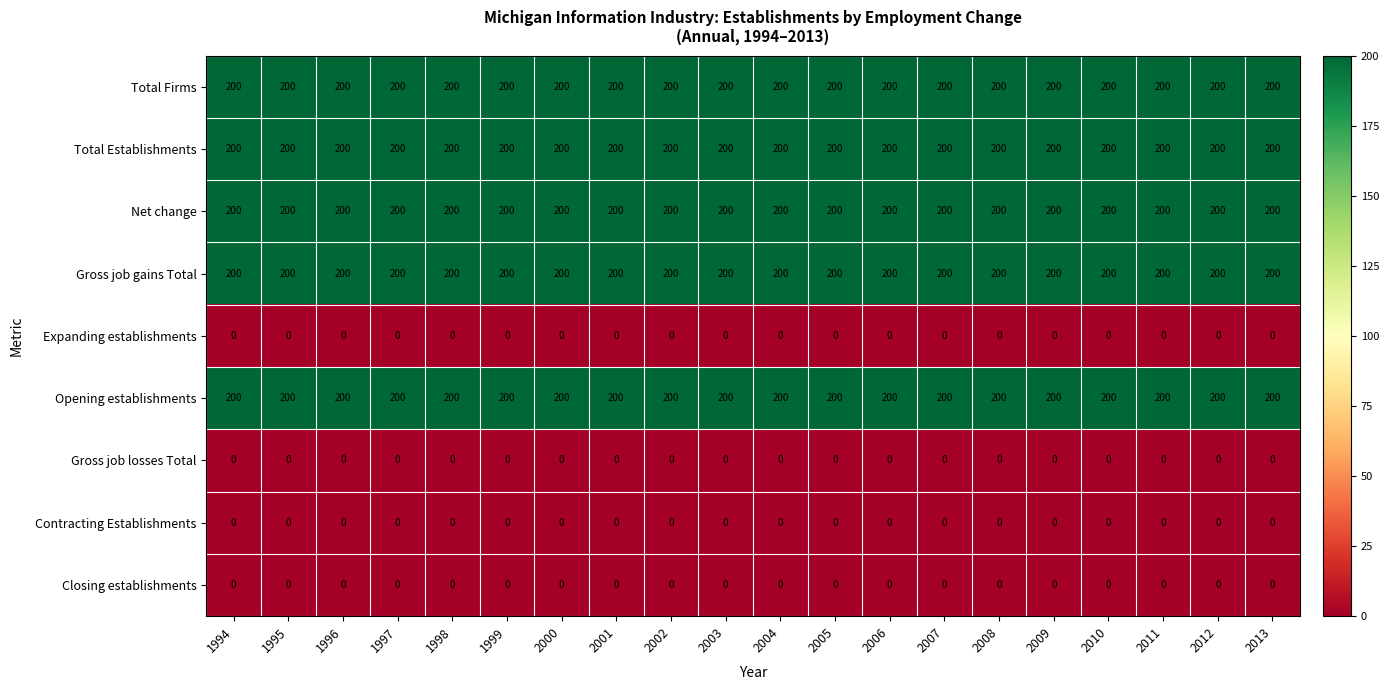

Read the Total Firms value at 1995.

200